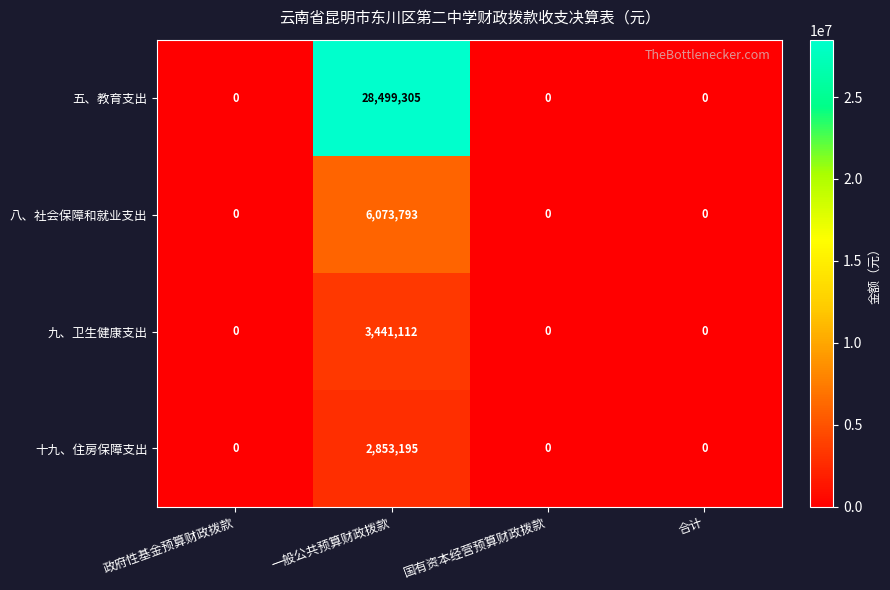

What is the greatest value displayed?

28499305